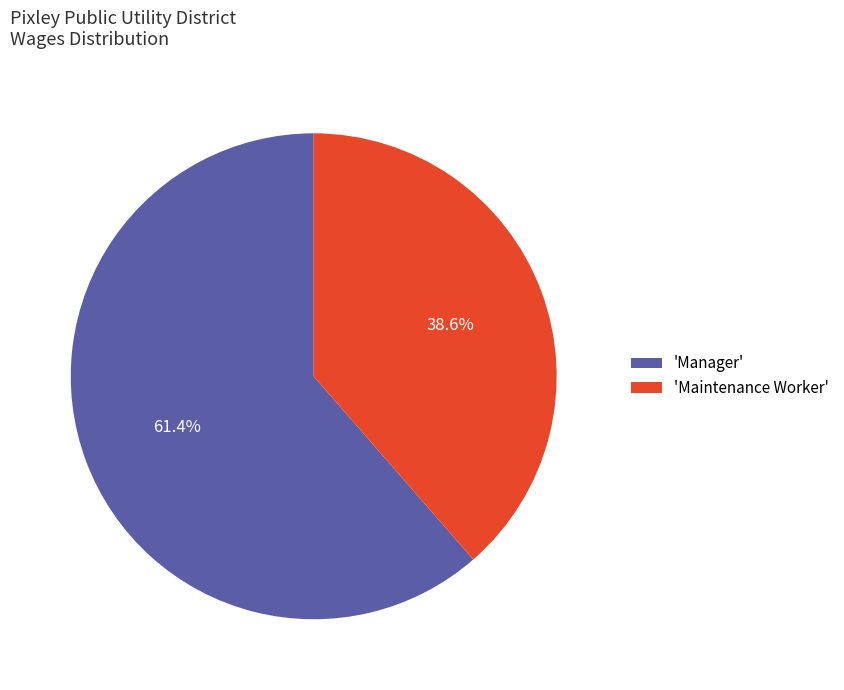

What is the smallest slice in the pie chart?

'Maintenance Worker'